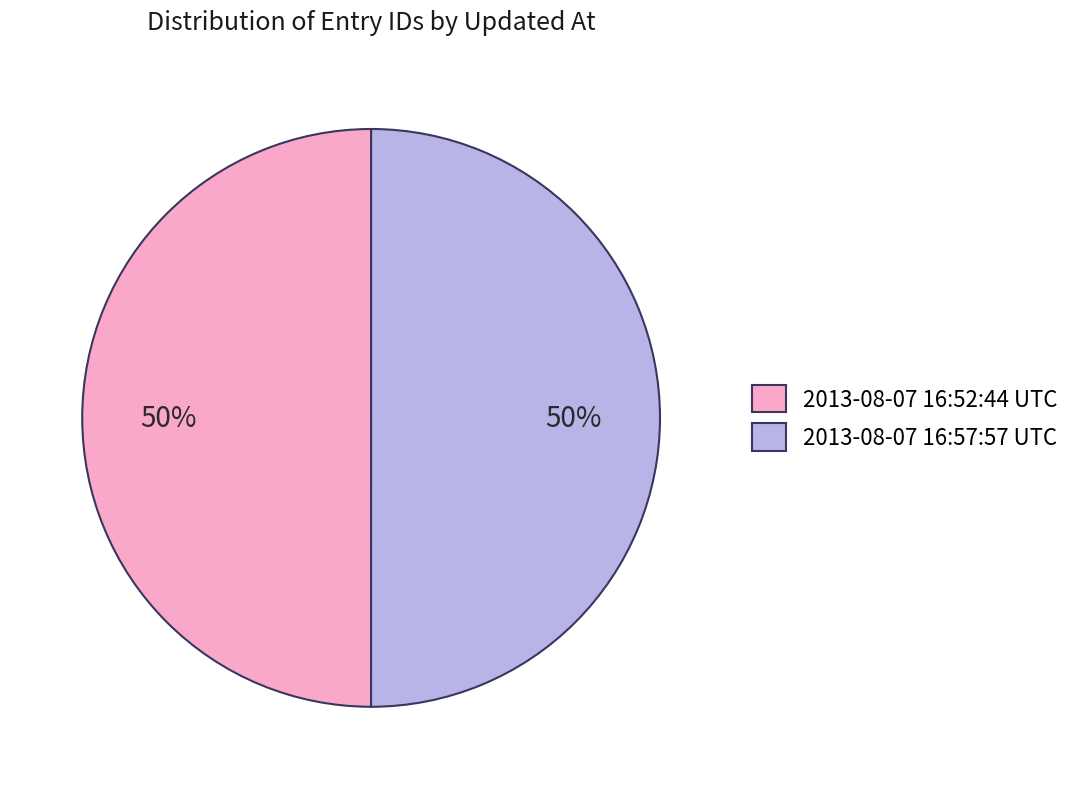

Approximately how many times larger is the value at 2013-08-07 16:57:57 UTC compared to 2013-08-07 16:52:44 UTC?

1.0